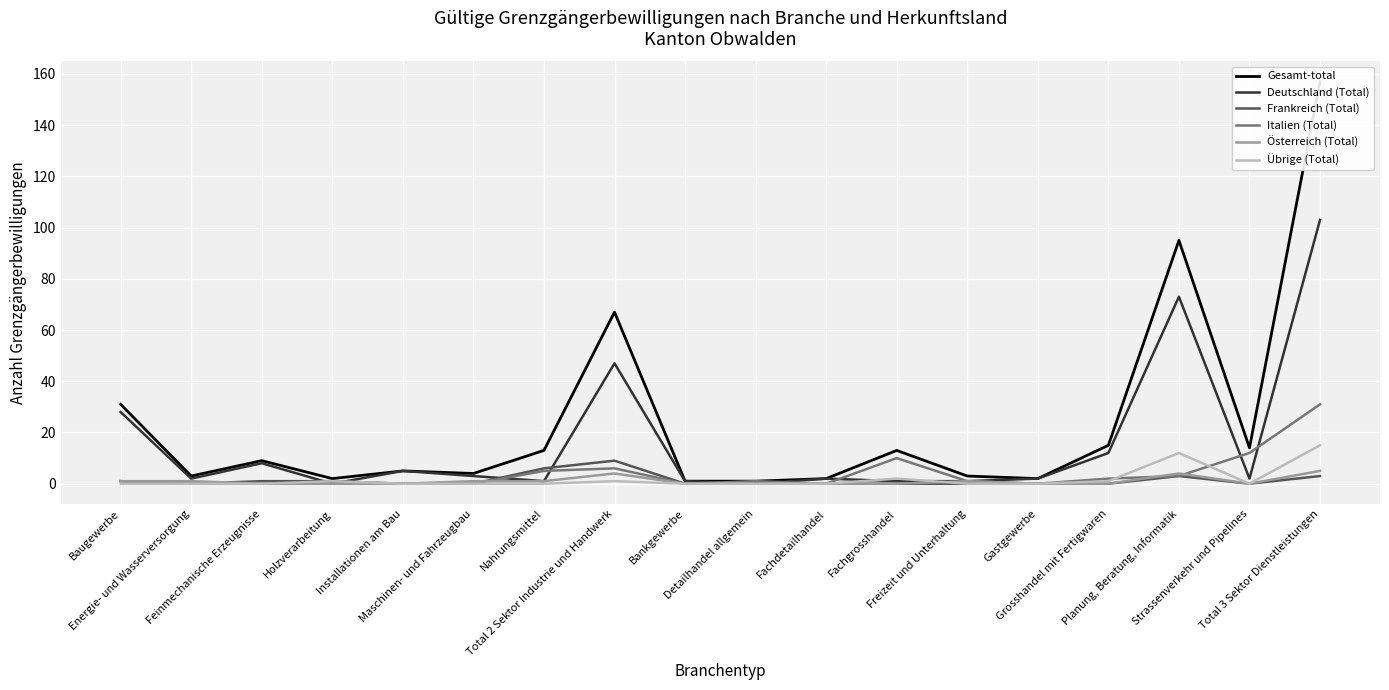

Which has a higher value, Nahrungsmittel or Total 2 Sektor Industrie und Handwerk?

Total 2 Sektor Industrie und Handwerk